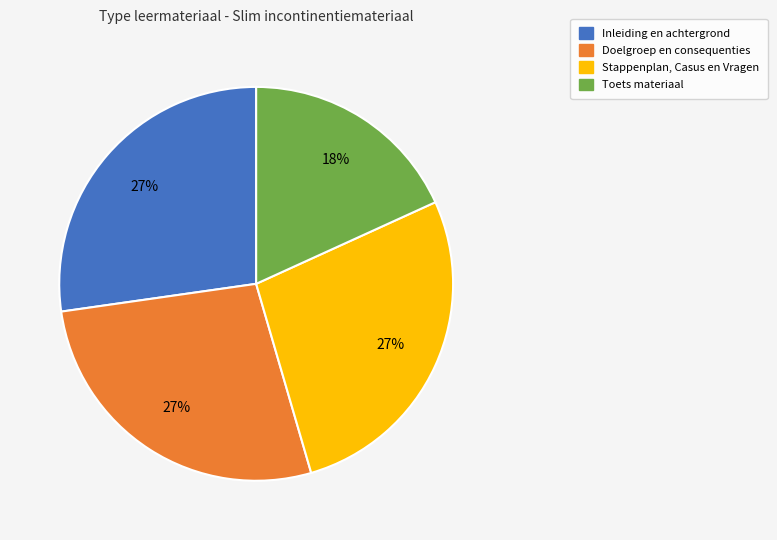

Does any single category account for the majority?

No